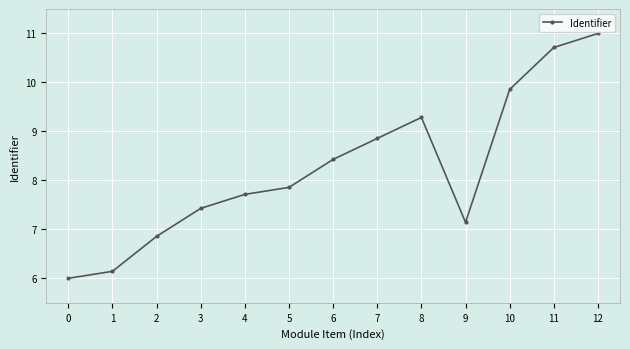

What is the difference between the maximum and minimum values?

5.0